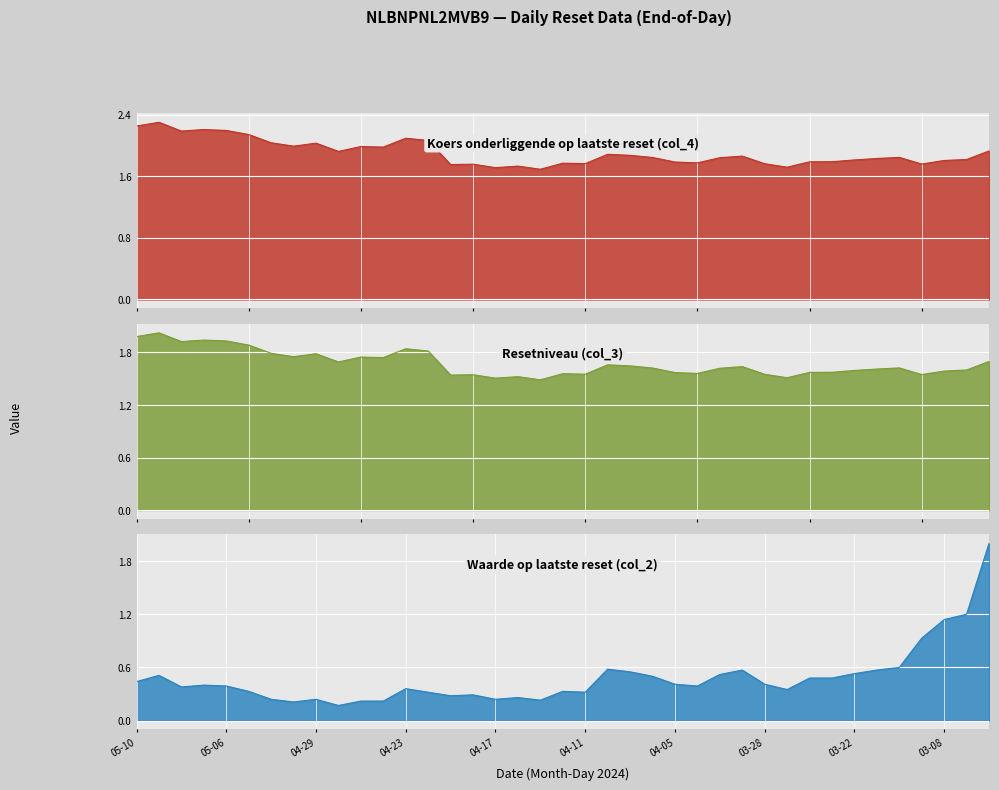

How many interior local peaks does the Waarde op laatste reset (col_2) series have?

9